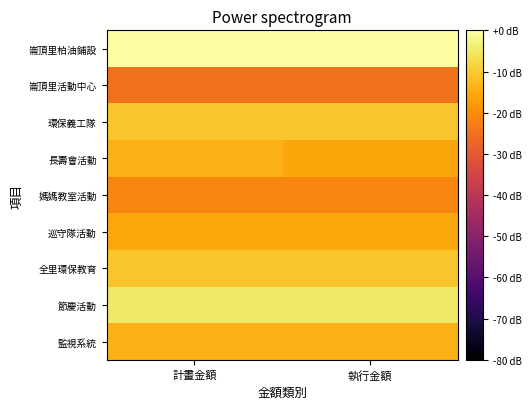

Rank the series at 計畫金額 from highest to lowest value.

崙頂里柏油鋪設, 節慶活動, 環保義工隊, 全里環保教育, 長壽會活動, 監視系統, 巡守隊活動, 媽媽教室活動, 崙頂里活動中心